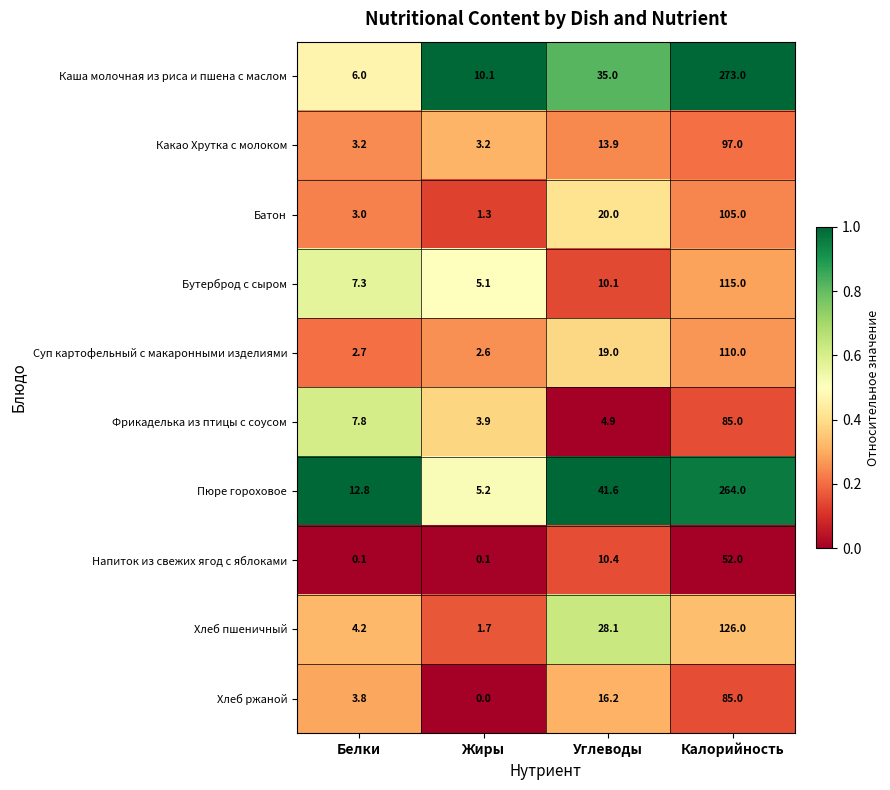

Between Жиры and Калорийность, which series saw the biggest shift?

Каша молочная из риса и пшена с маслом